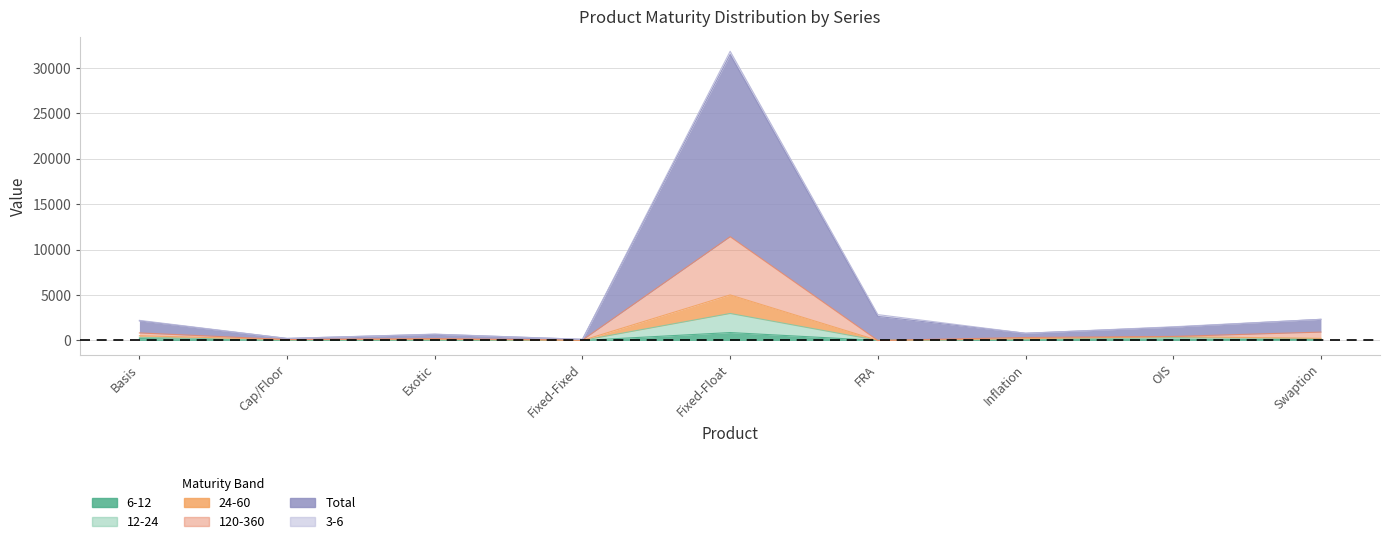

How many values in the 24-60 series are below 327?

4